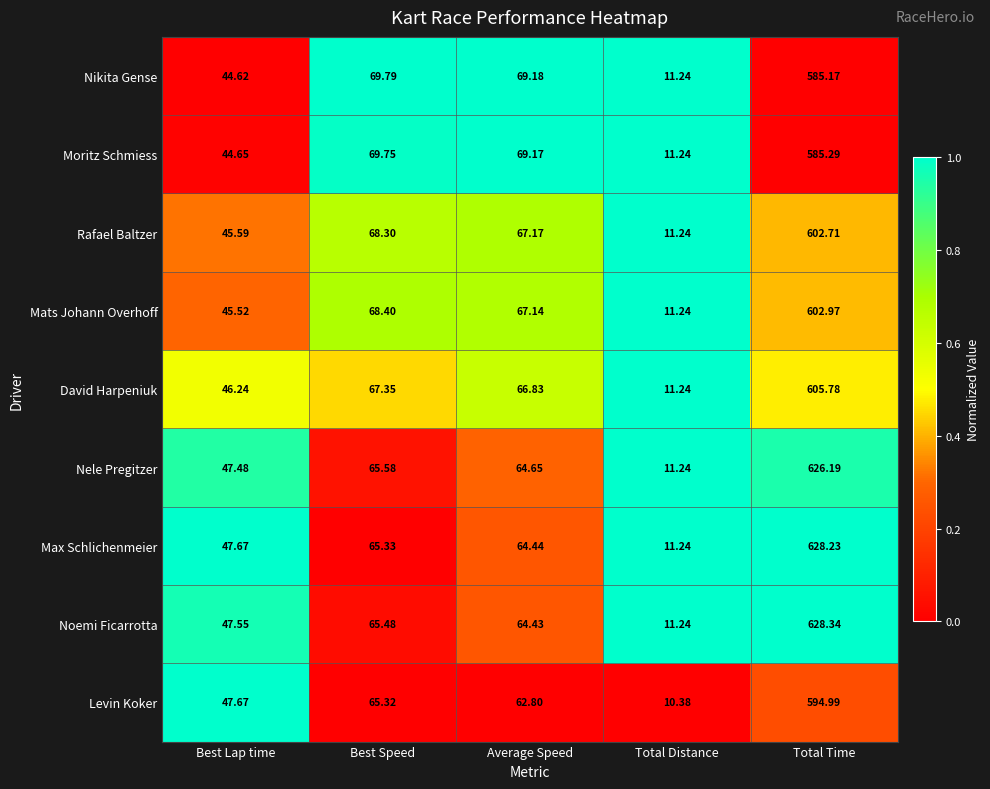

At which category does the chart reach its minimum across all series?

Total Distance